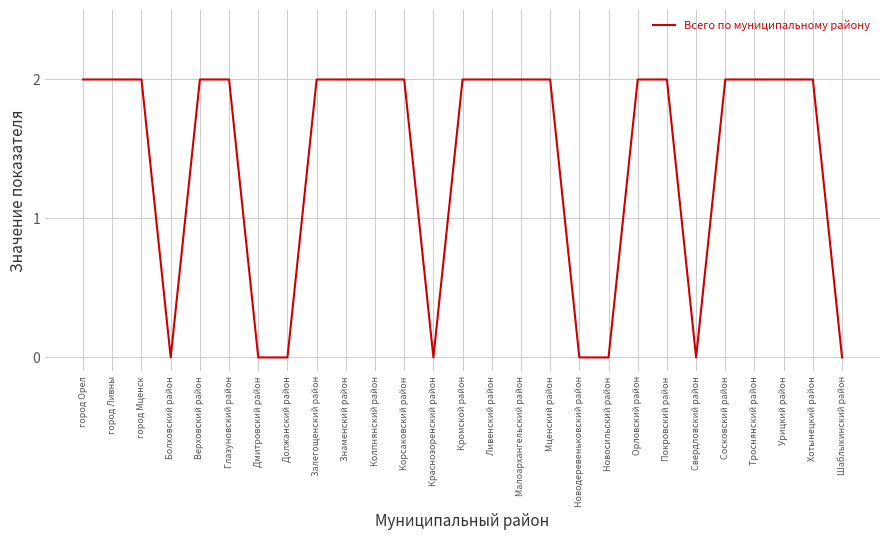

What is the change in value from Новодеревеньковский район to Троснянский район?

+2